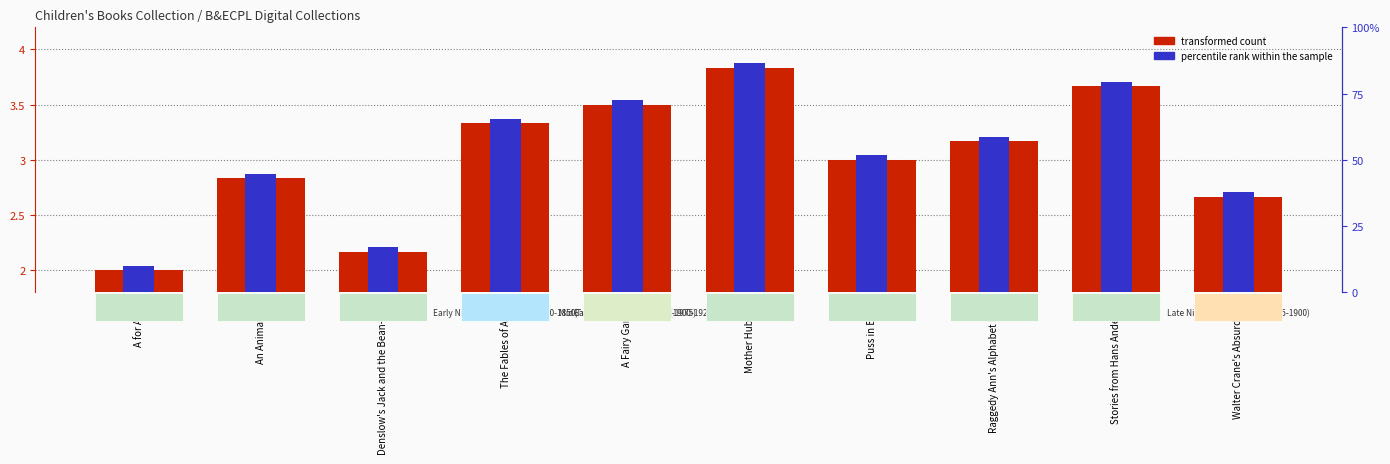

Rank the categories by value from lowest to highest.

A for Apple, Denslow's Jack and the Bean-stalk, Walter Crane's Absurd ABC, An Animal ABC, Puss in Boots, Raggedy Ann's Alphabet Book, The Fables of Aesop, A Fairy Garland, Stories from Hans Andersen, Mother Hubbard